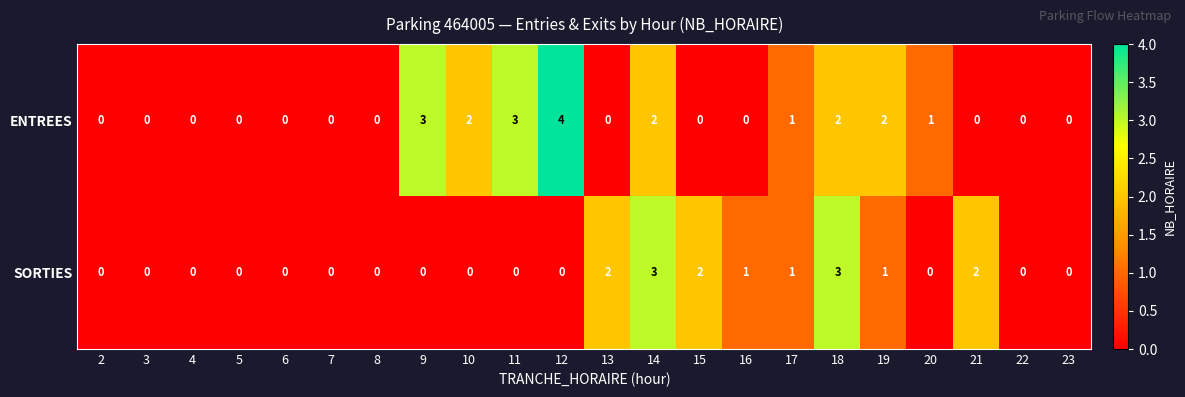

True or false: SORTIES has a value of 1 at 3.

False